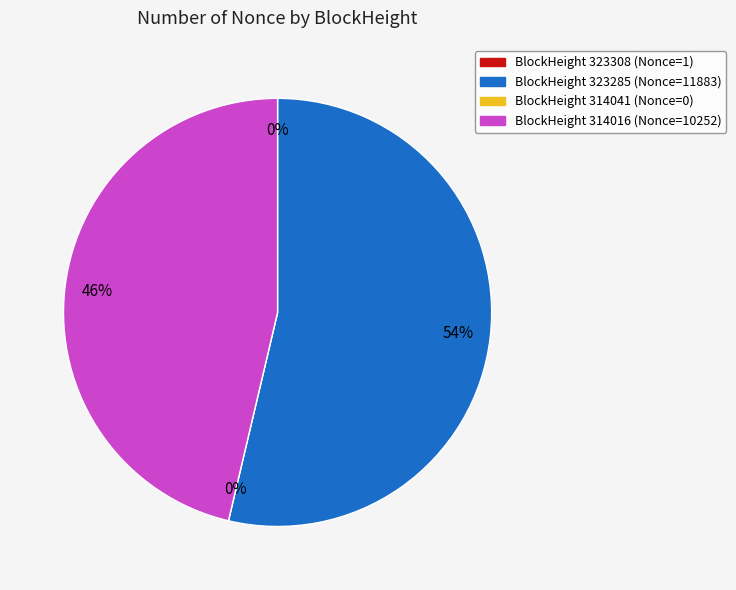

How many slices are in this pie chart?

4